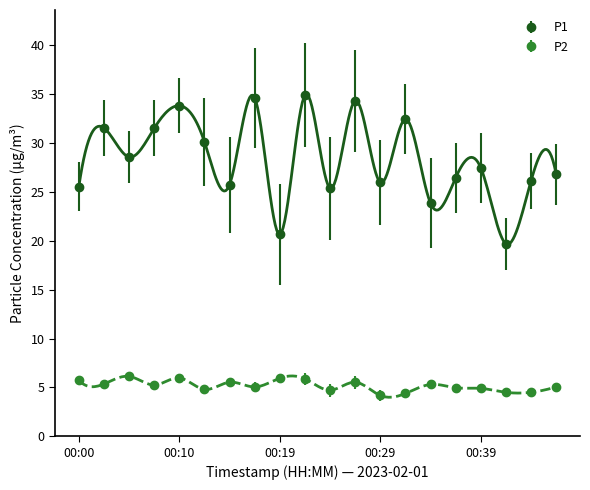

True or false: P1 and P2 cross at least once.

False